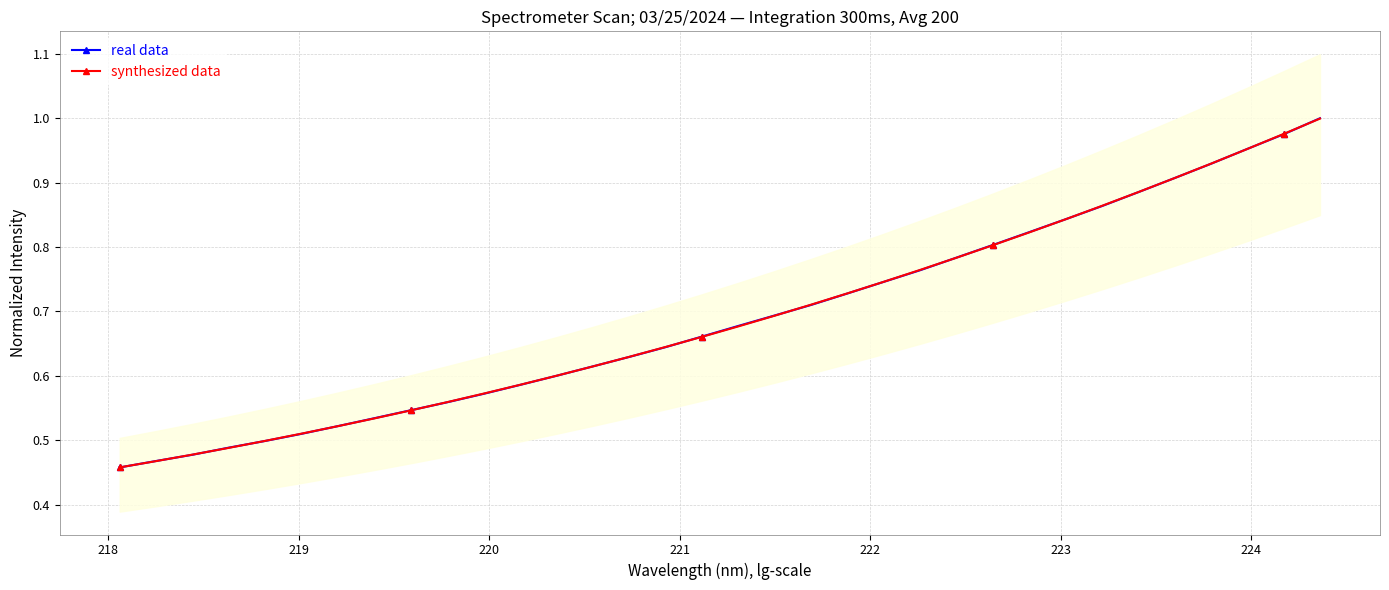

What are all the series names shown in the legend?

real data, synthesized data